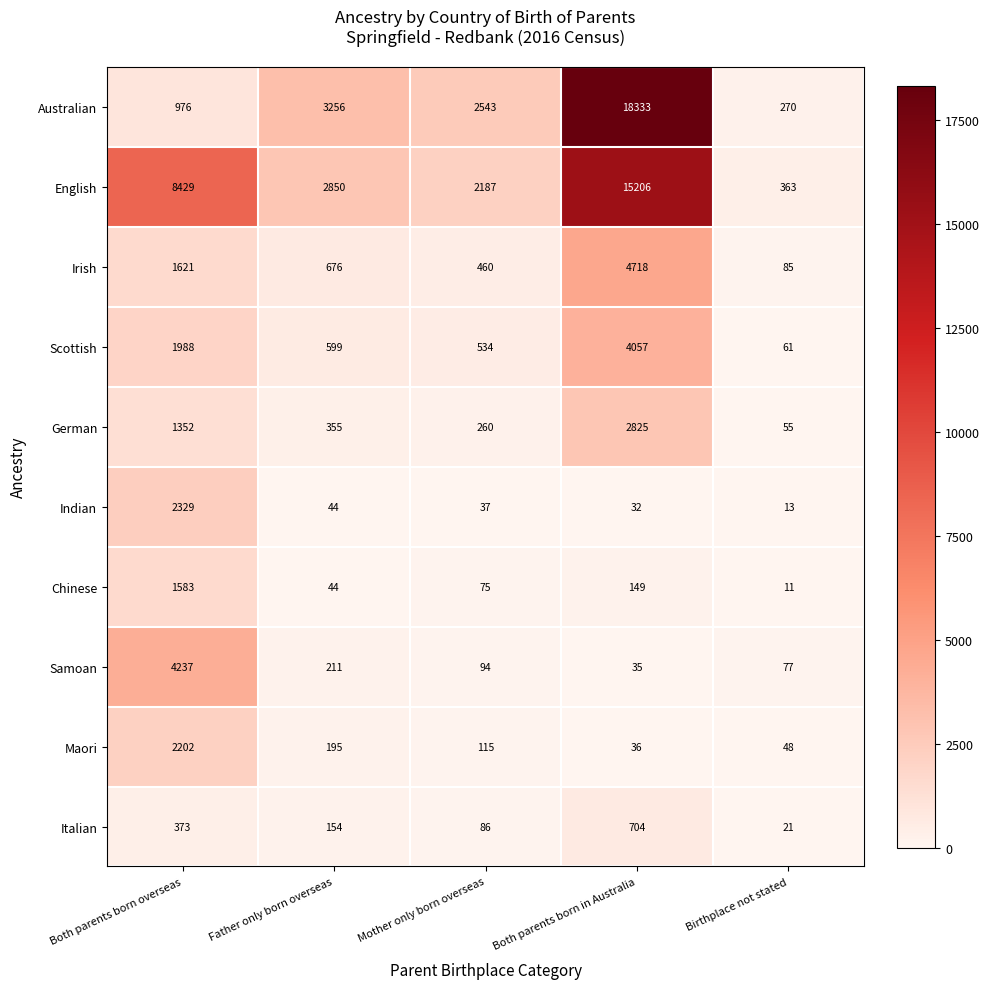

What value does the Indian series have at Father only born overseas, to the nearest 10?

40